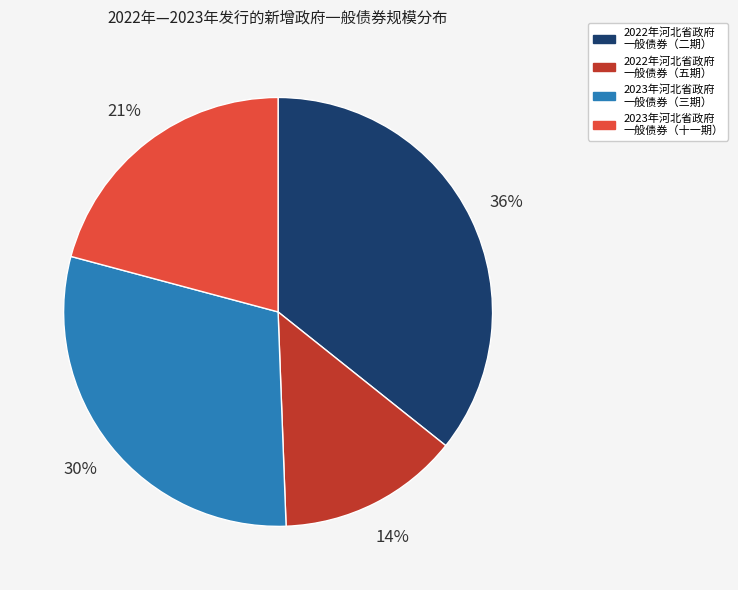

To the nearest percent, what is the difference between the largest and smallest slice percentages?

22%